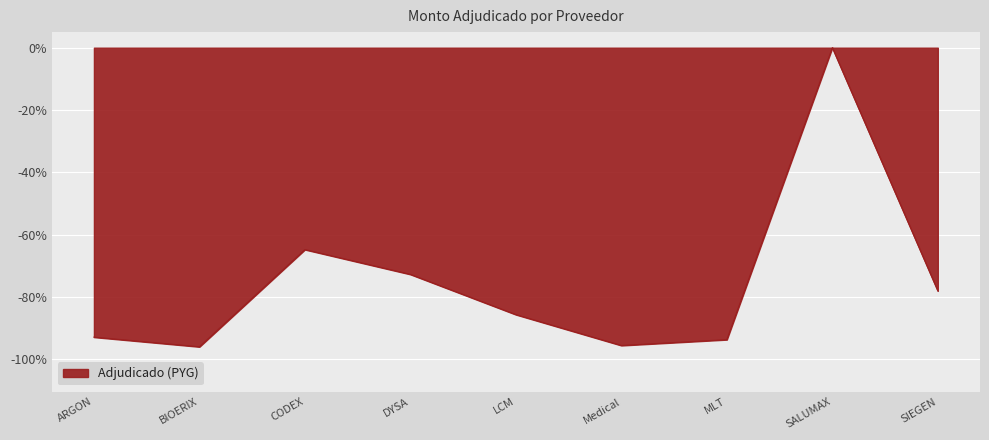

What is the difference between the values at SIEGEN and Medical?

17.5